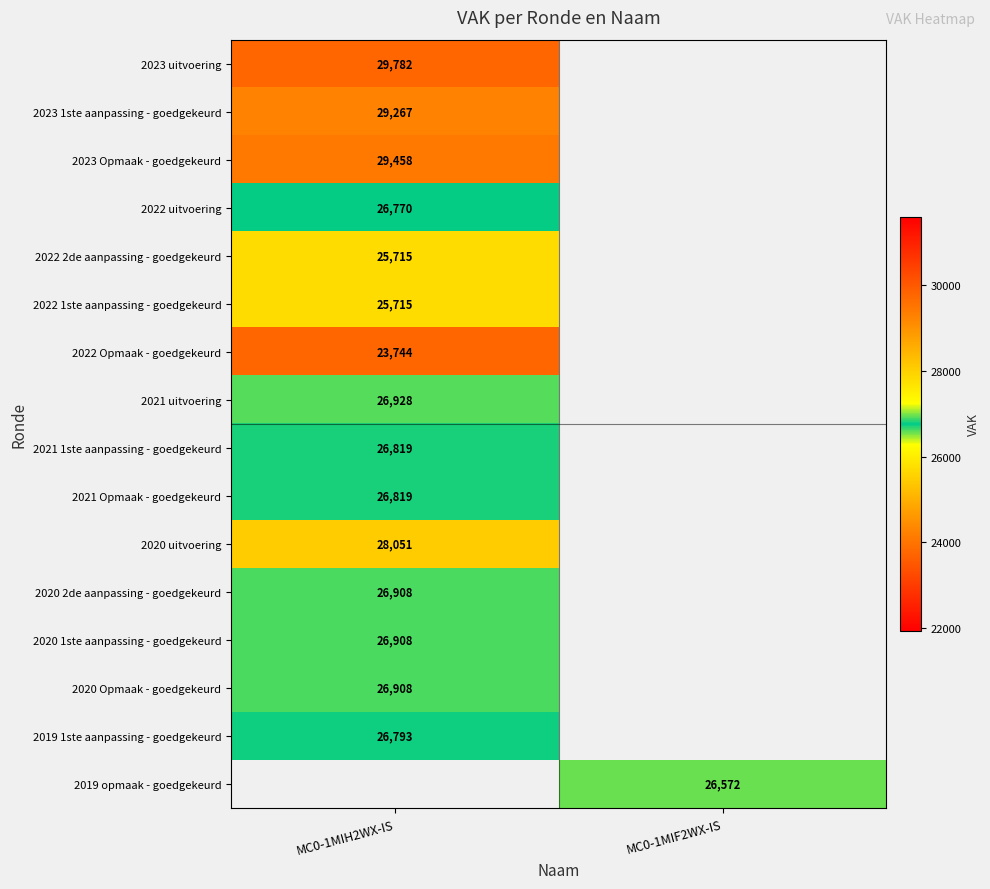

What is the maximum value shown in the chart?

29782.0